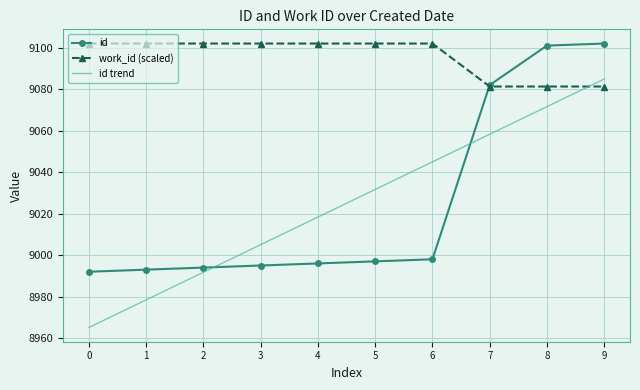

How many intersections are there between id trend and work_id (scaled)?

1